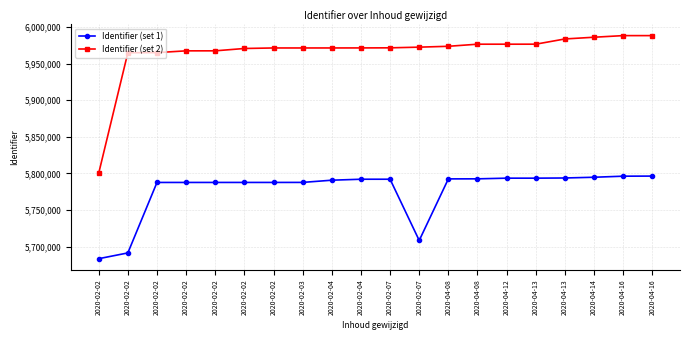

The Identifier (set 2) series shows 10322346 at 2020-02-02. True or false?

False